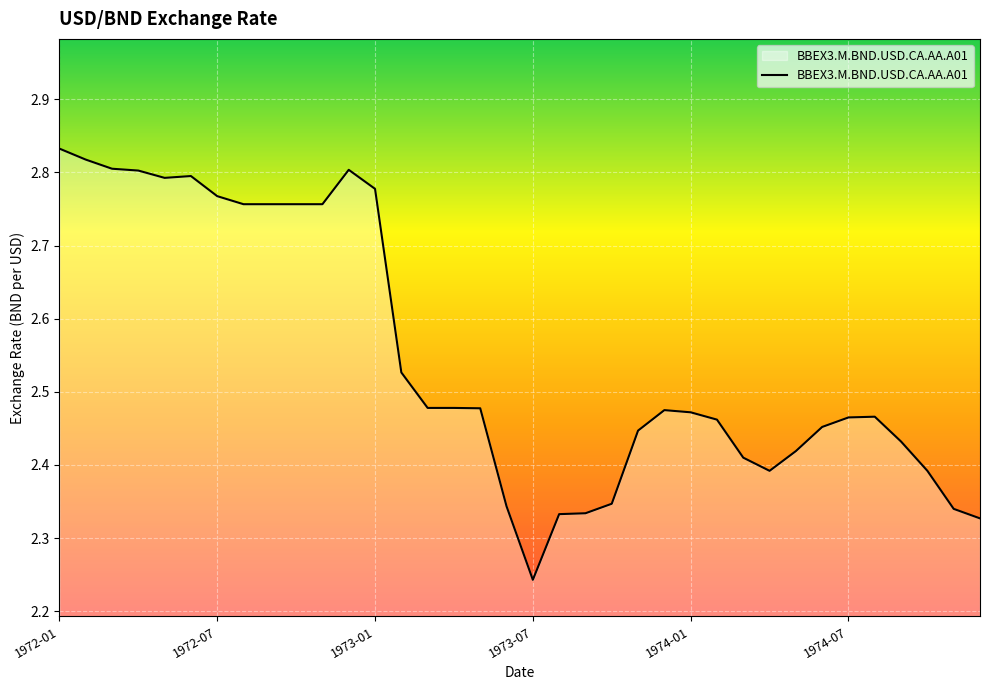

What is the difference between the maximum and minimum values?

0.6